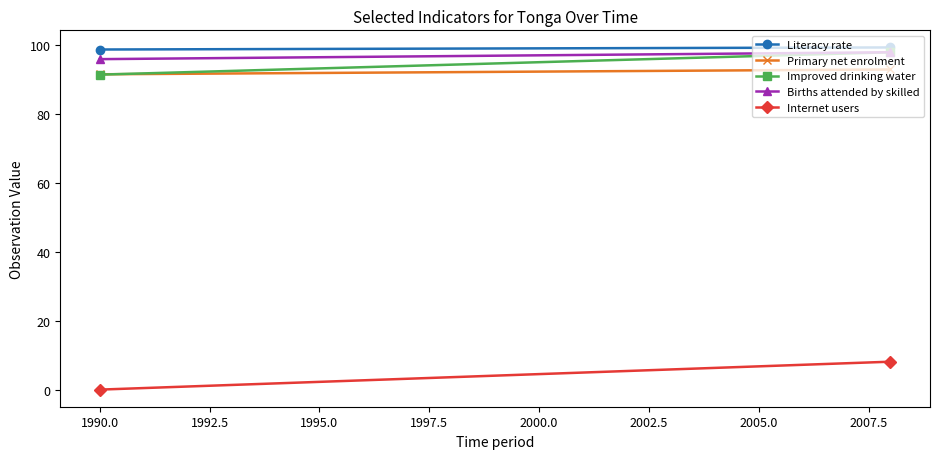

How many lines are shown in the chart?

5